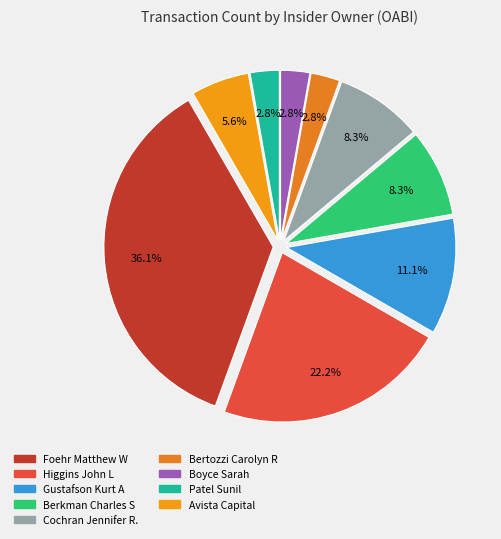

Which slice is the smallest?

Patel Sunil